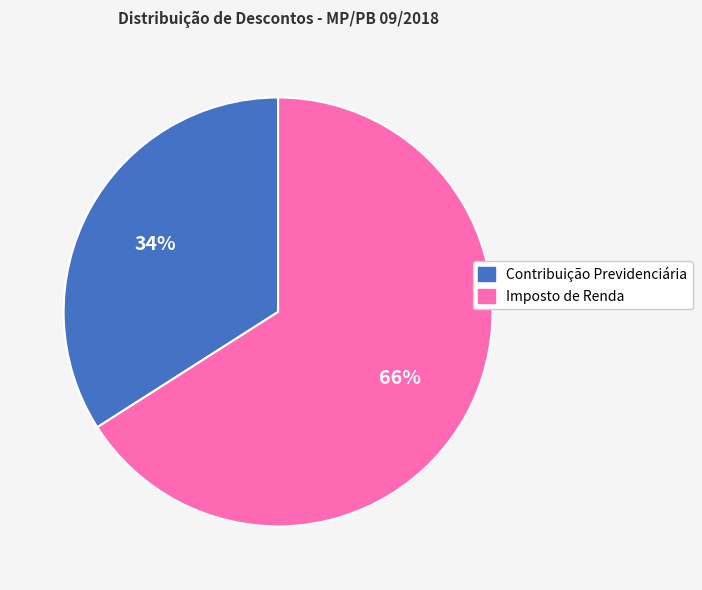

To the nearest percent, what is the difference between the Imposto de Renda and Contribuição Previdenciária slice percentages?

32%